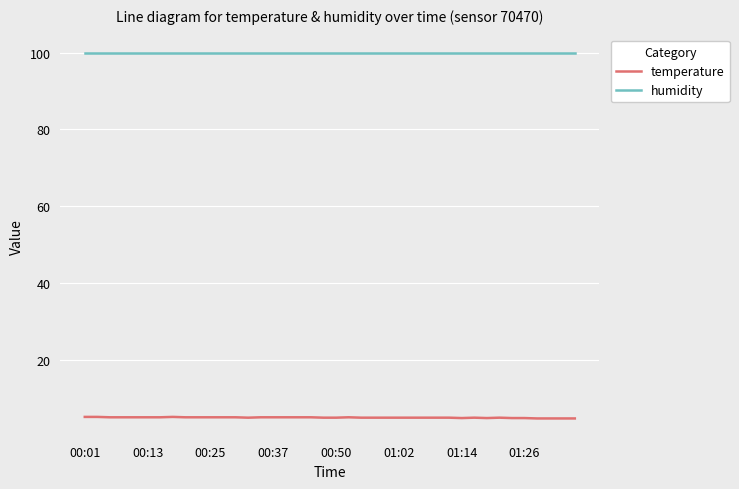

Count the number of categories in the chart.

40